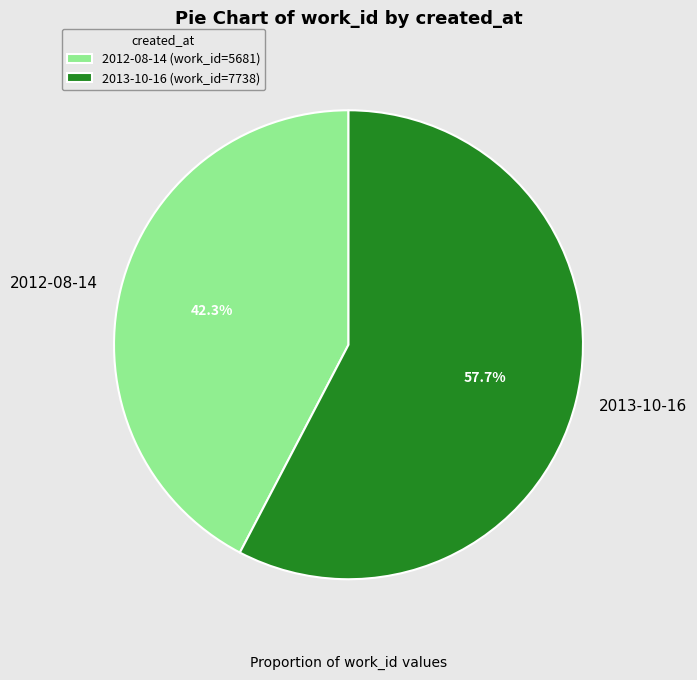

To the nearest percent, what is the combined percentage of 2012-08-14 and 2013-10-16?

100%